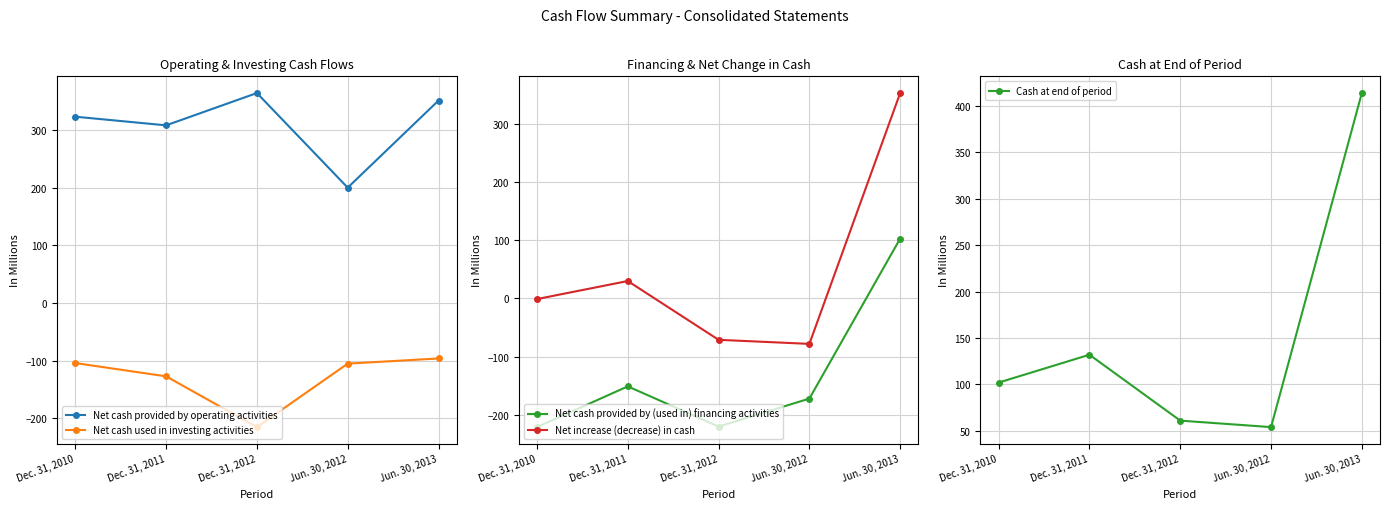

At which label is Net cash provided by operating activities closest to 282?

Dec. 31, 2011